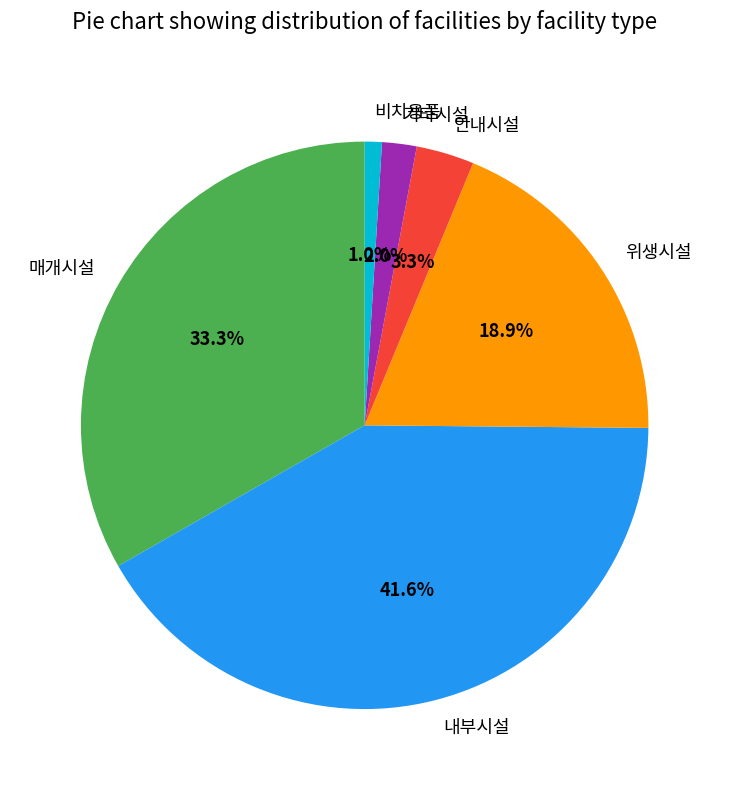

Rank the categories by value from highest to lowest.

내부시설, 매개시설, 위생시설, 안내시설, 기타시설, 비치용품